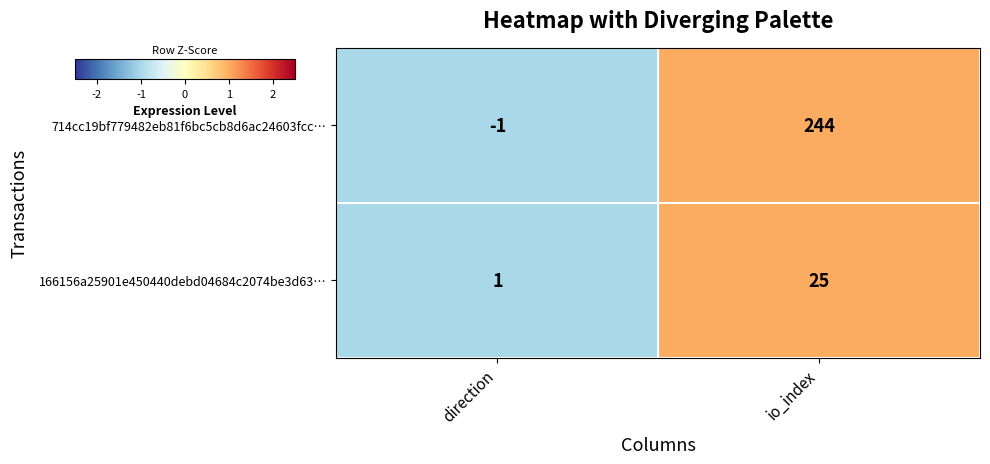

Is it true that 714cc19bf779482eb81f6bc5cb8d6ac24603fcc… equals 244 at io_index?

True